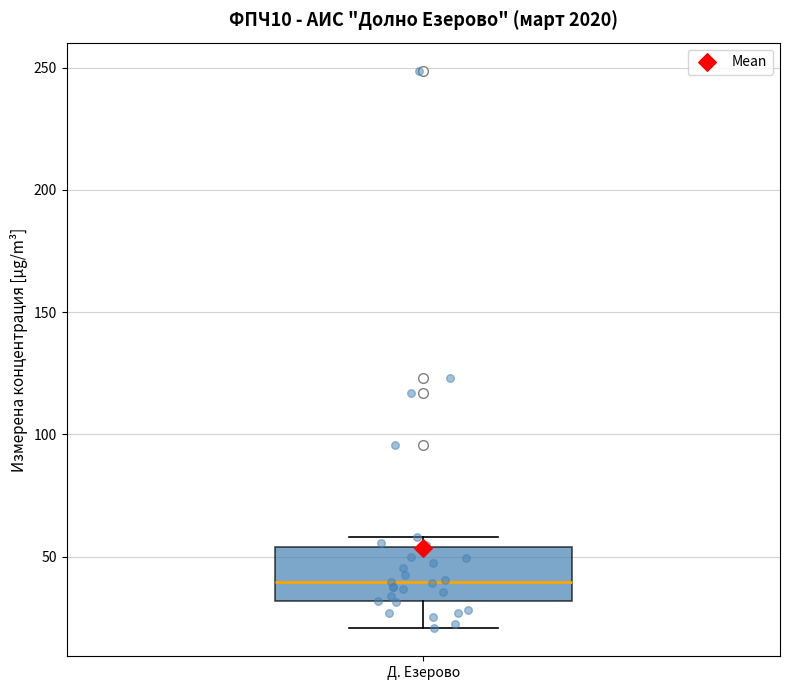

Transcribe this box plot: give where the median line is, the range the box spans, and where the two whiskers end, as read against the y-axis. The values are not printed on the chart, so give them approximately, as read against the axis.

median 40, box 30 to 55, whiskers 20 to 60